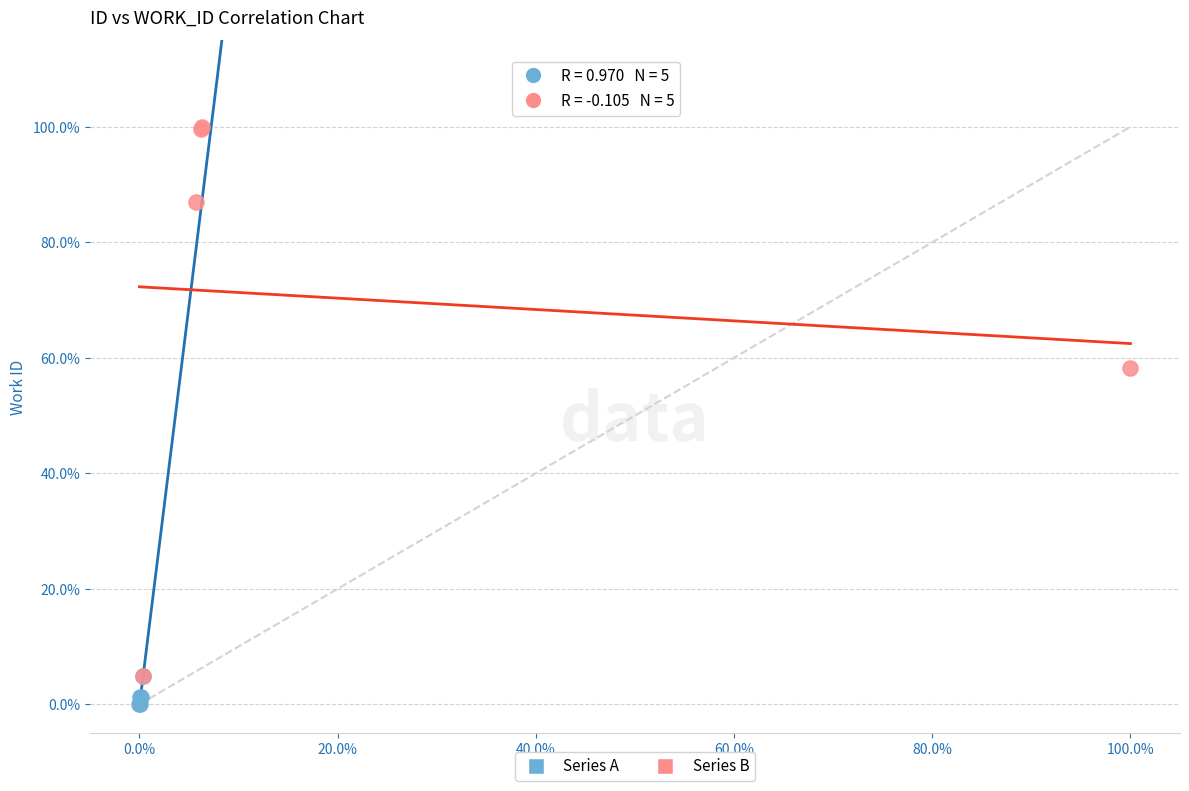

What are all the series names shown in the legend?

Series A, Series B